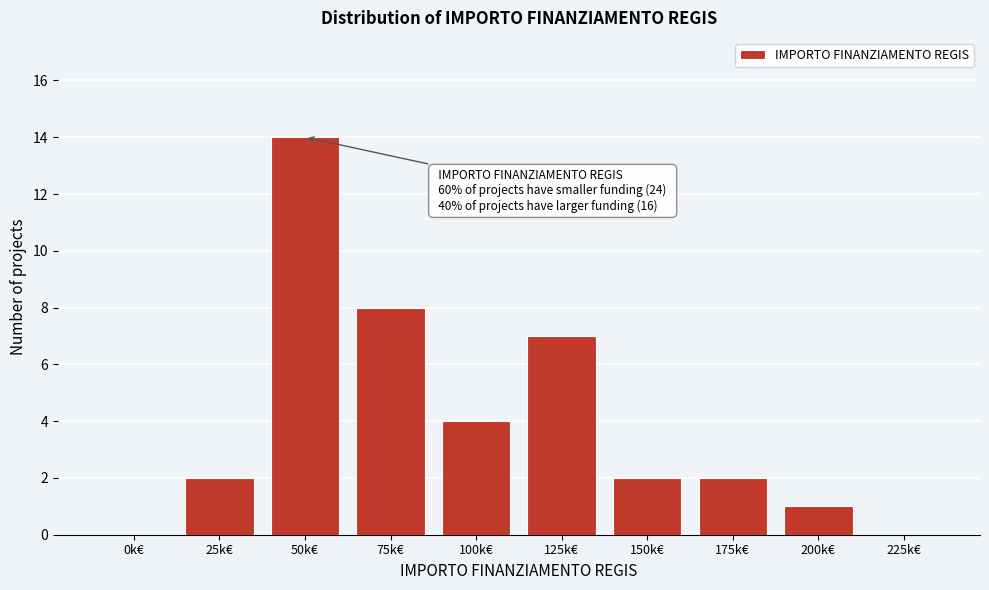

Reading right to left, list all the values displayed in this chart.

225k€=0	200k€=1	175k€=2	150k€=2	125k€=7	100k€=4	75k€=8	50k€=14	25k€=2	0k€=0